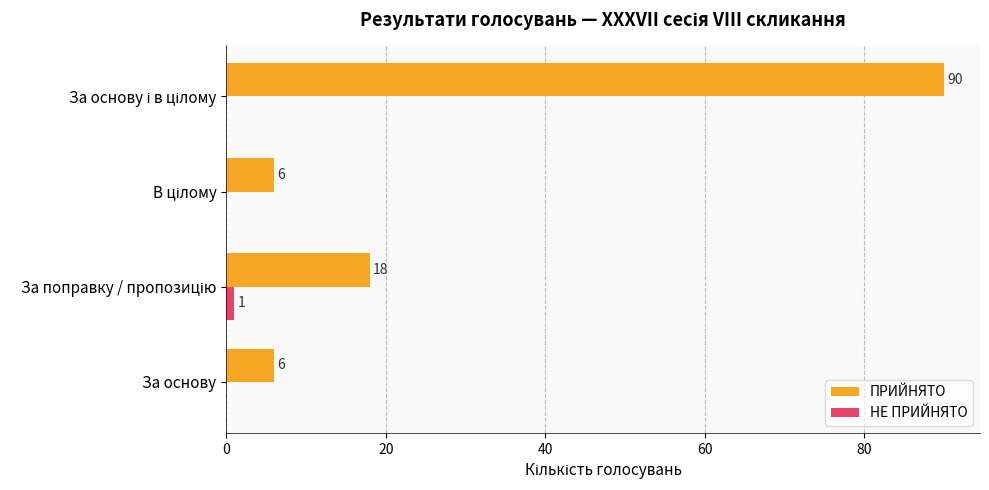

What is the approximate value of ПРИЙНЯТО at За основу, to the nearest 5?

5